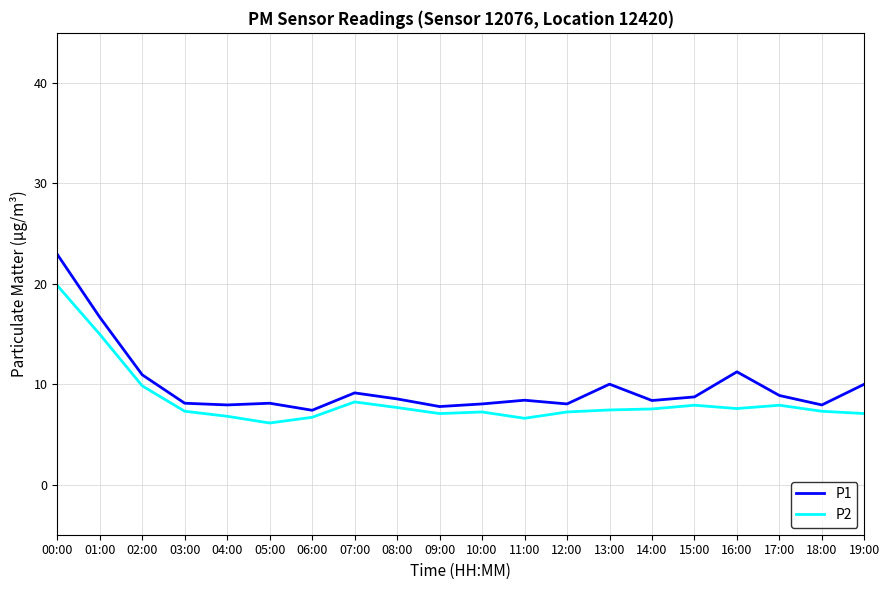

What is the difference between the P2 values at 12:00 and 05:00?

1.1